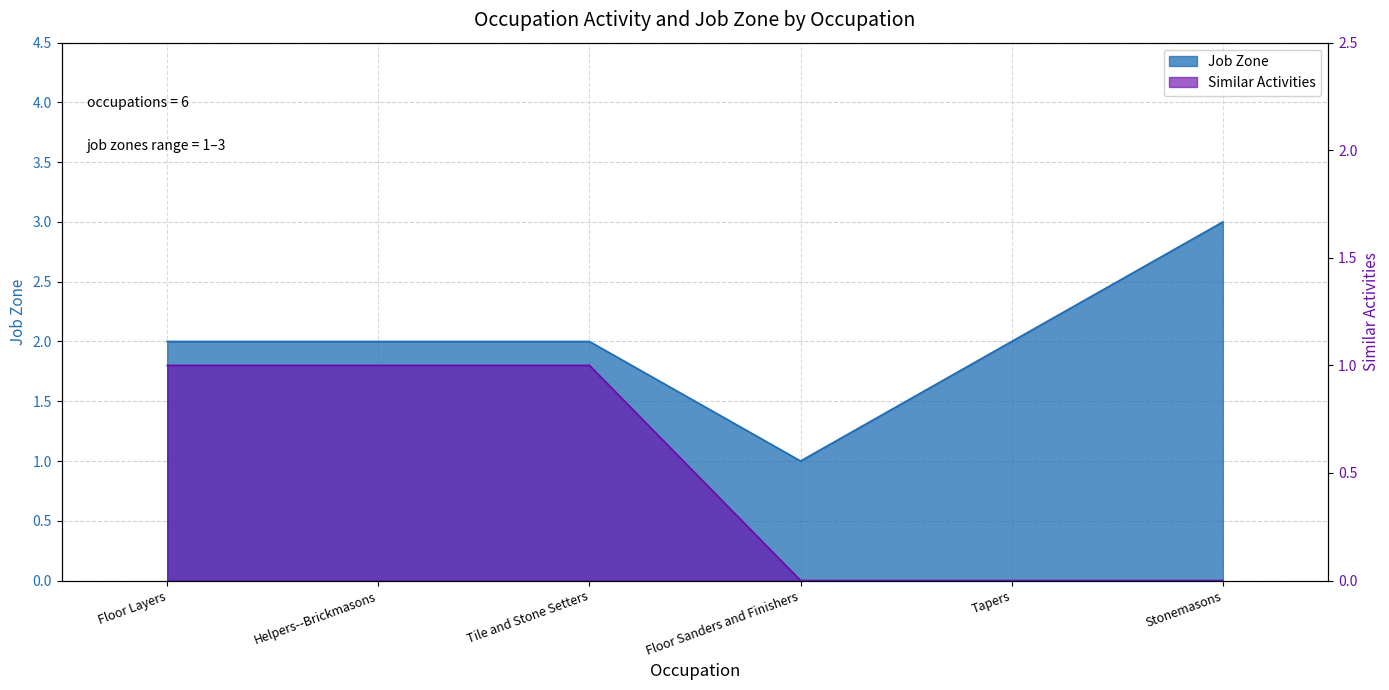

Which category has the lowest value in the Job Zone series?

Floor Sanders and Finishers